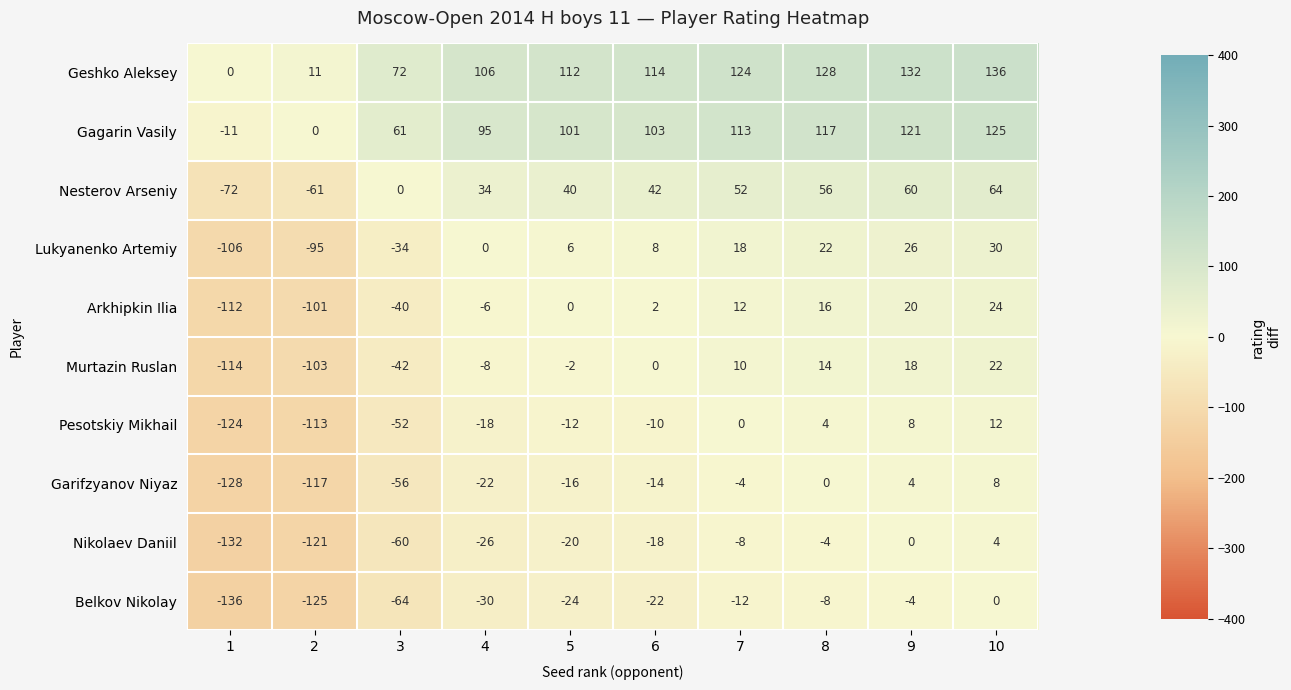

What is the difference between the maximum and second lowest values in the Arkhipkin Ilia series?

125